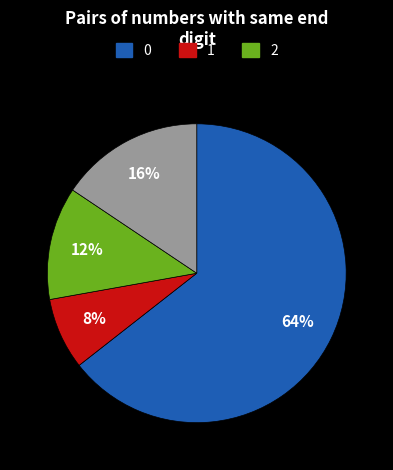

To the nearest percent, what is the average slice percentage?

25%